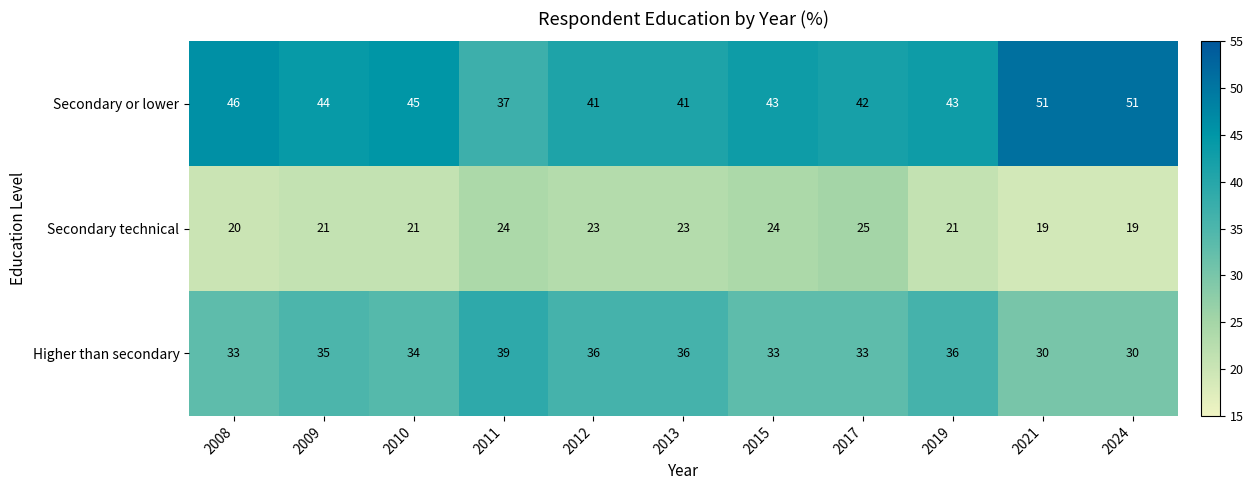

Which series has the largest total across all categories?

Secondary or lower